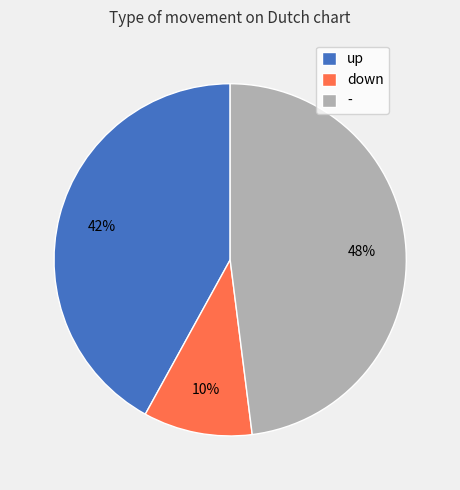

Is there a majority slice in this chart?

No